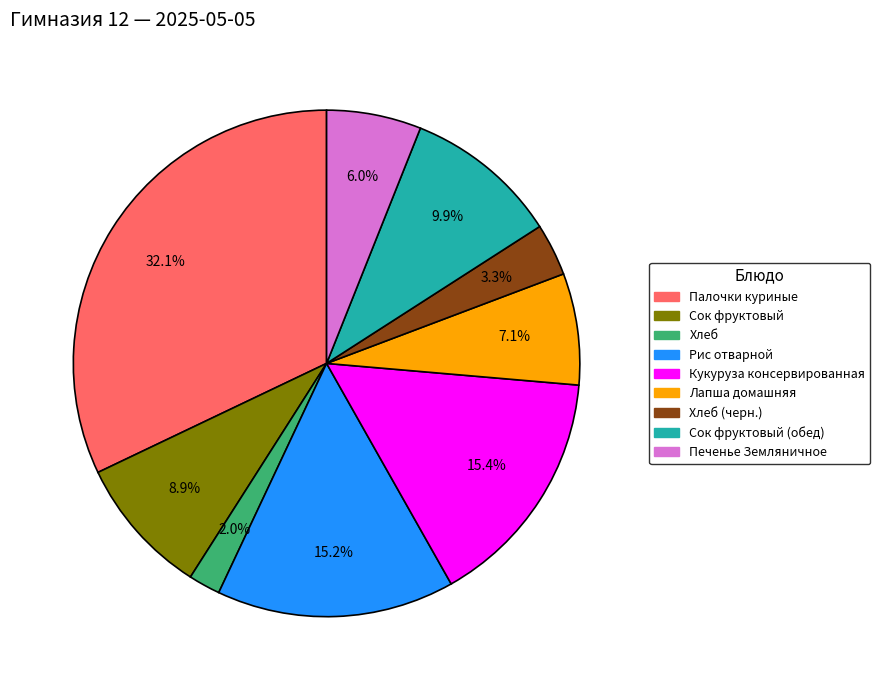

Is there a majority slice in this chart?

No